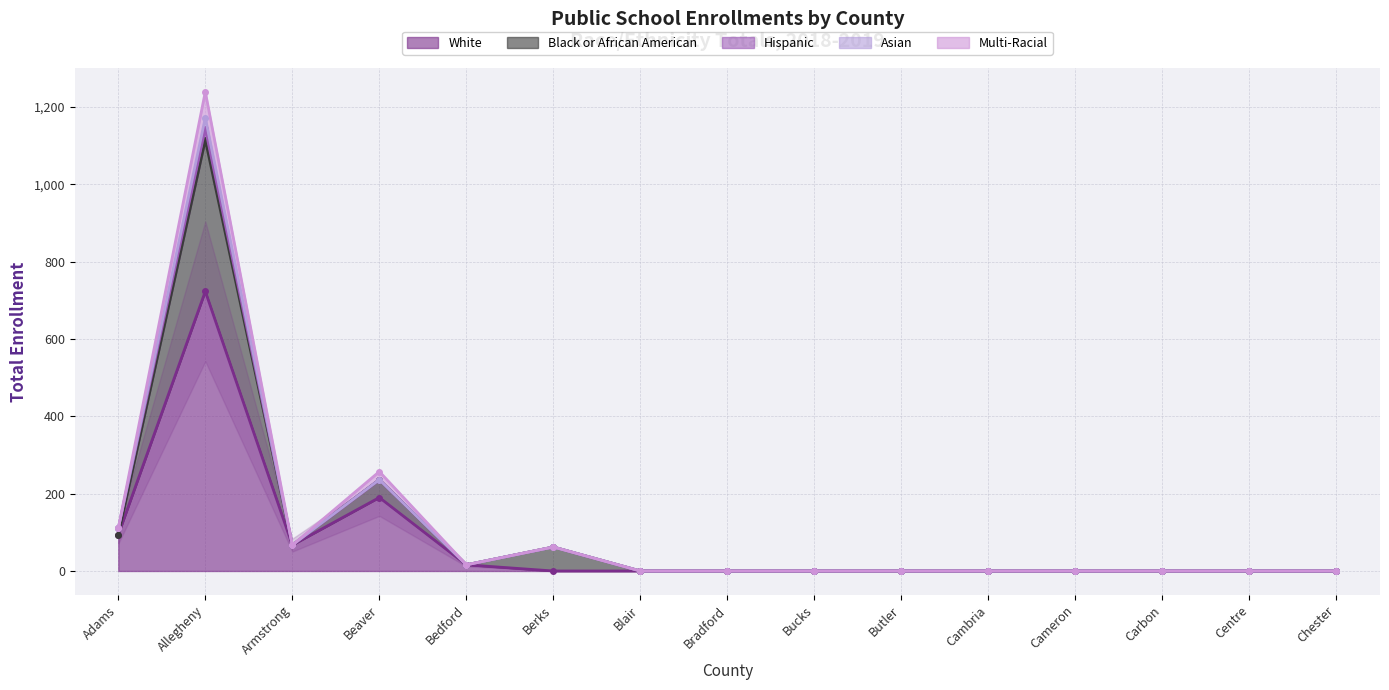

How many categories are shown in the chart?

15